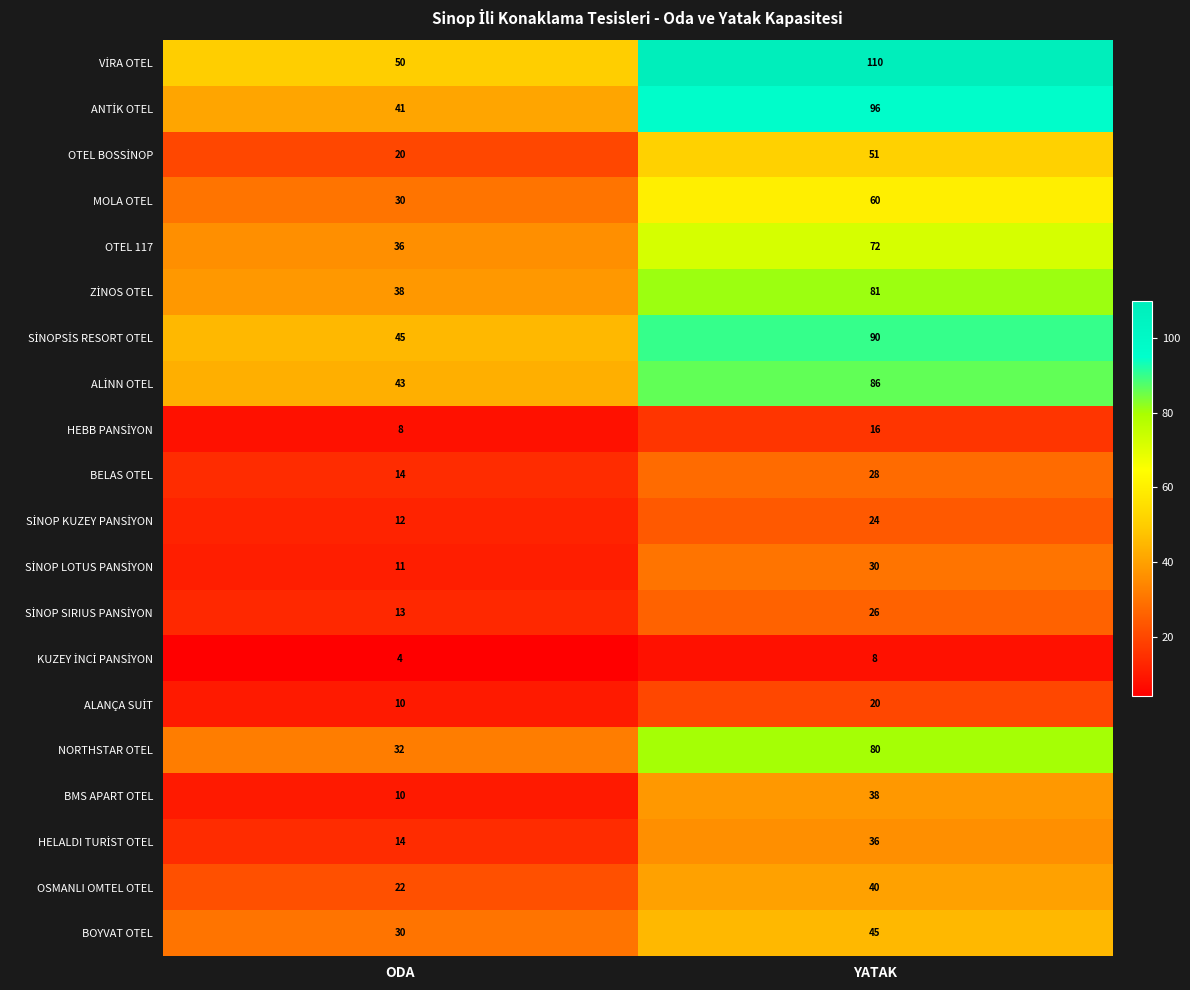

At how many categories does at least one series exceed 69?

1